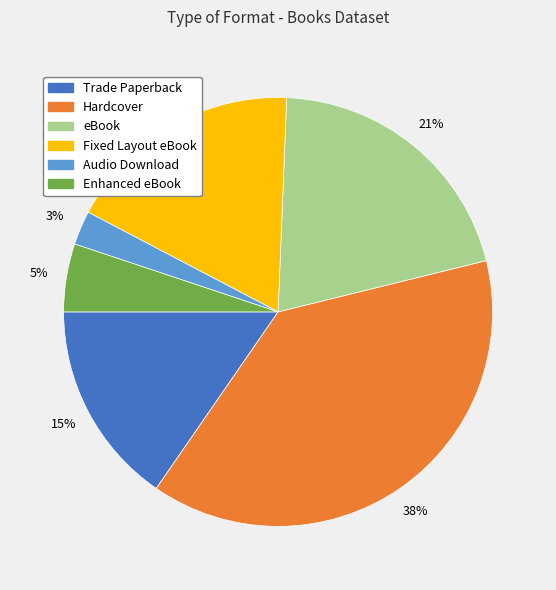

Rank the categories by value from lowest to highest.

Audio Download, Enhanced eBook, Trade Paperback, Fixed Layout eBook, eBook, Hardcover